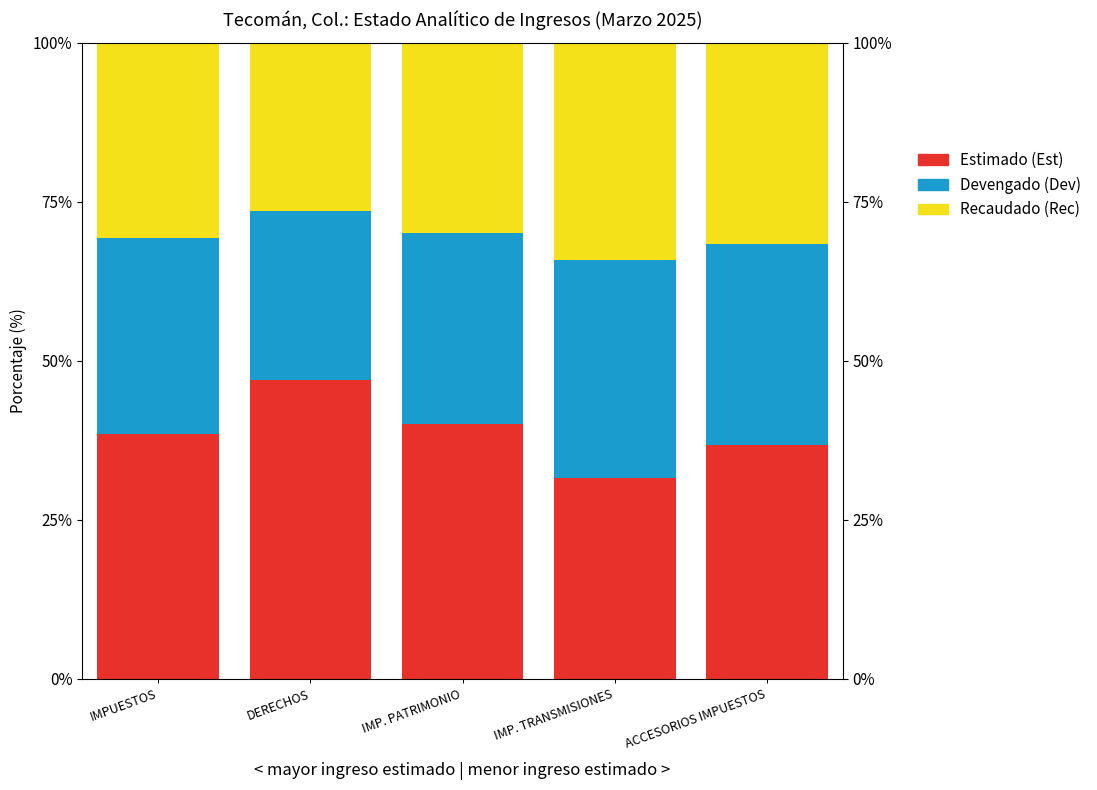

Where does the Recaudado (Rec) series first go above 30?

IMPUESTOS